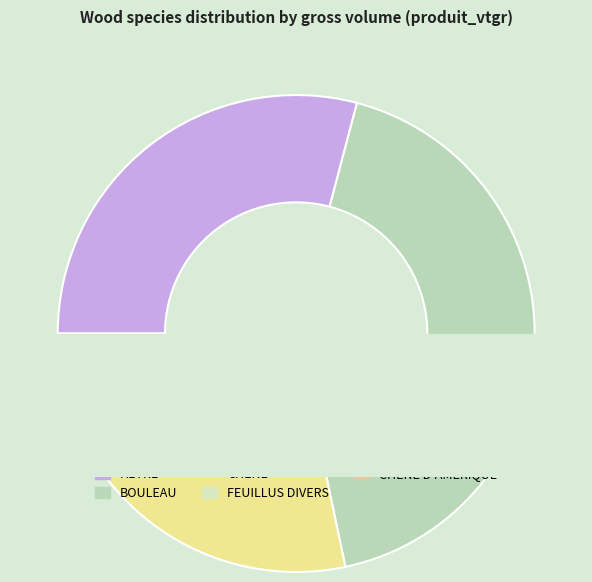

True or false: HETRE accounts for 29% of the total.

True